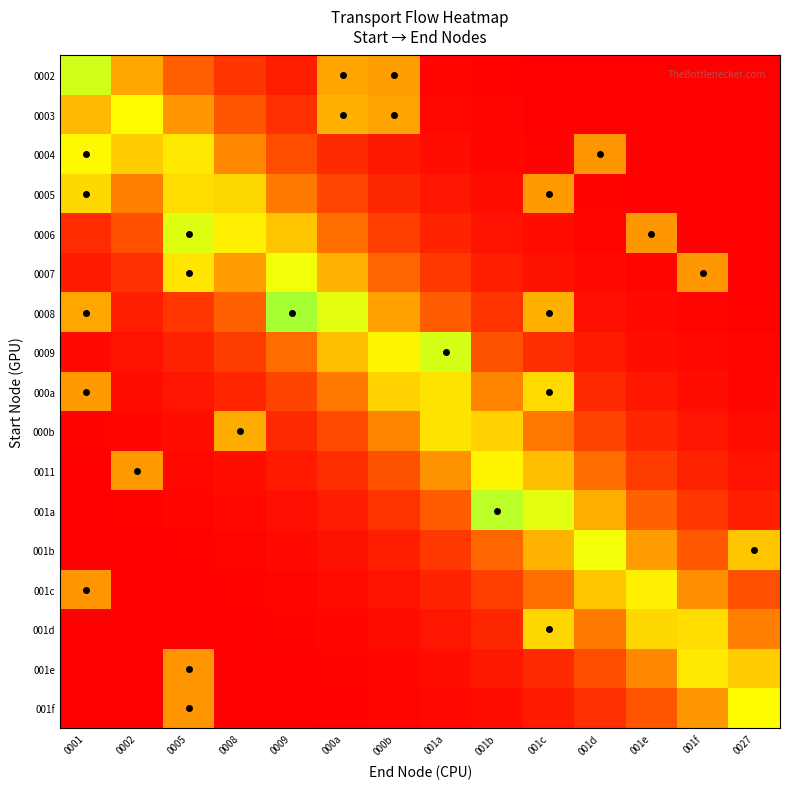

How many categories are shown in the chart?

14